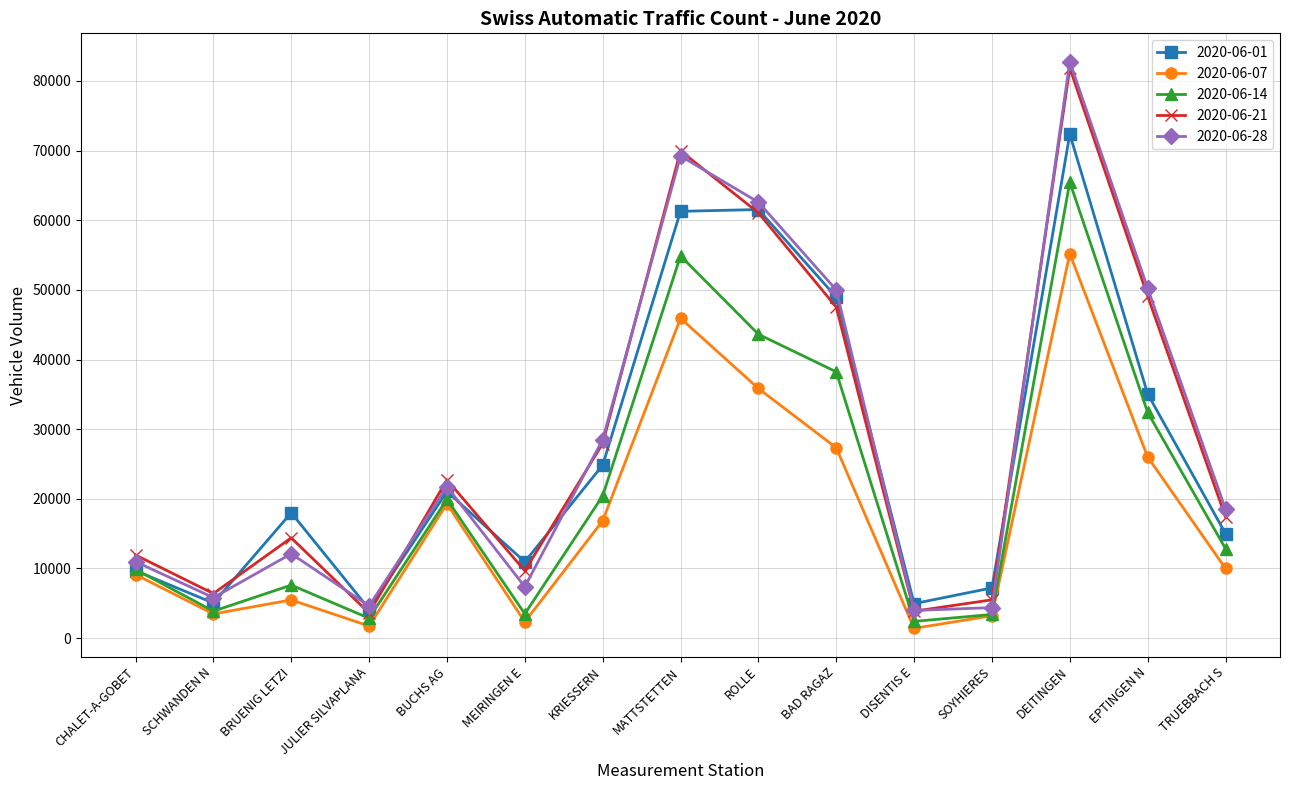

At which category does the chart reach its peak across all series?

DEITINGEN